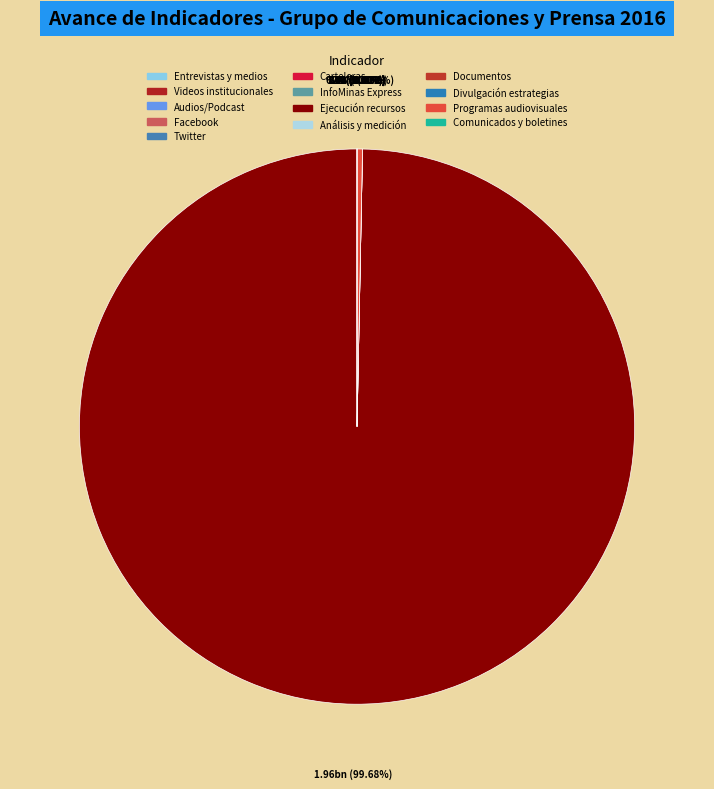

Which slice is the smallest?

Servicio de análisis y medición